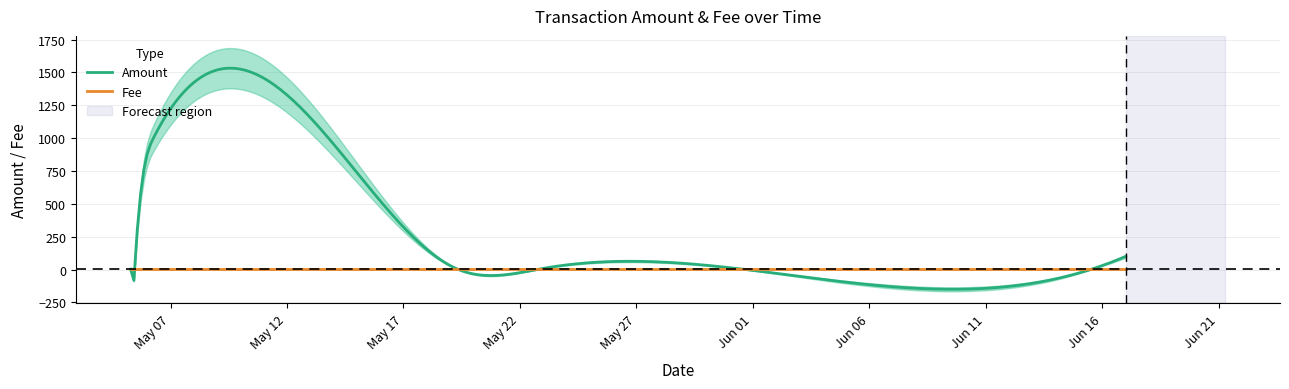

What is the average value of the Fee series?

1.0